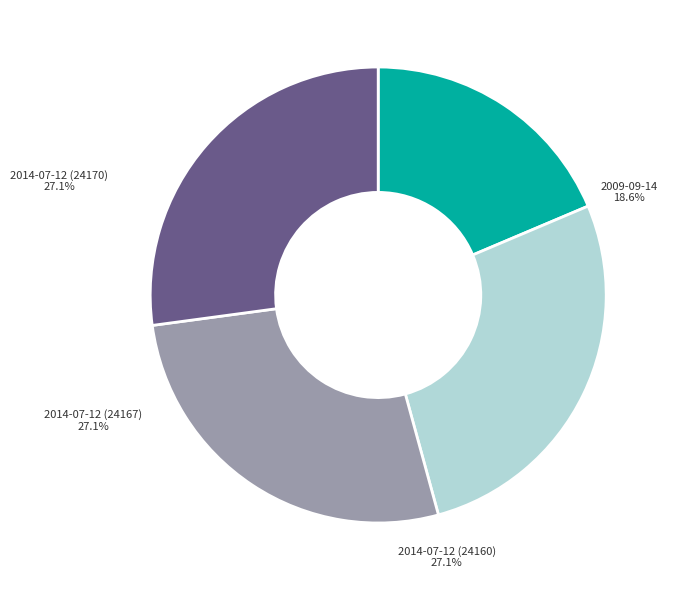

Does any single category account for the majority?

No